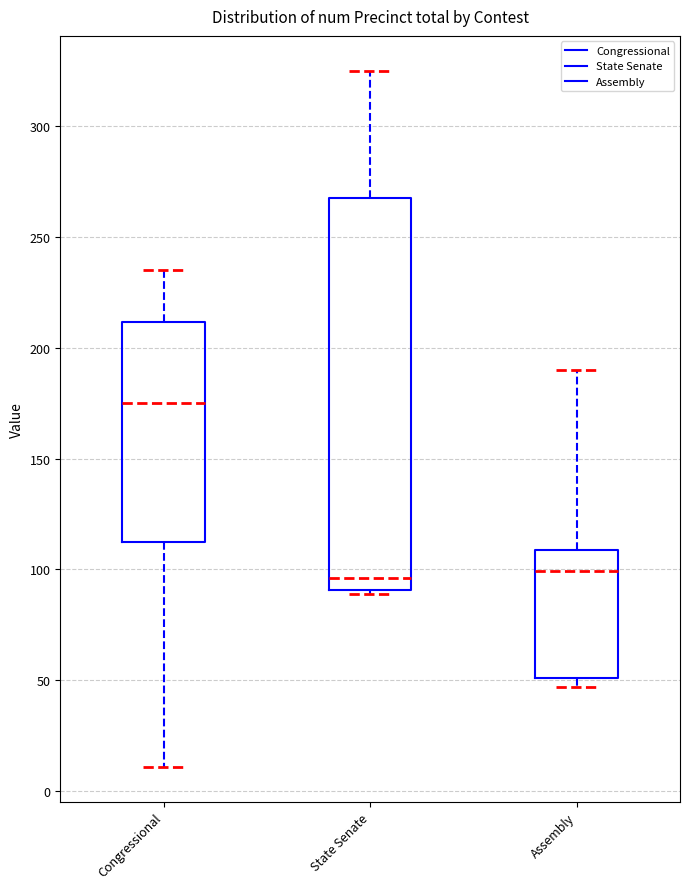

Comparing the boxes themselves (not the whiskers), which one is the tallest?

State Senate